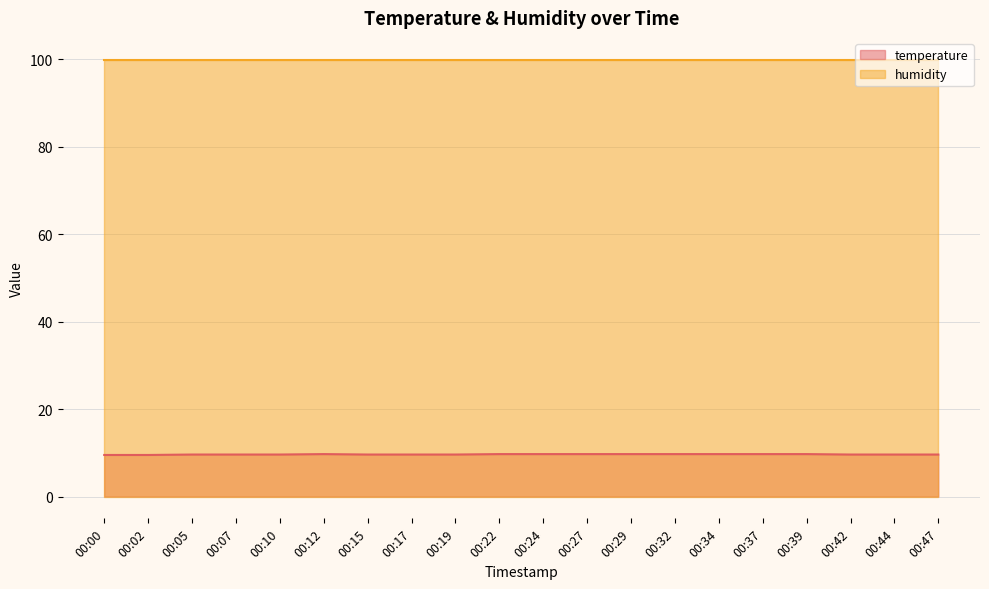

What is the sum of the values at 00:44 and 00:24?

19.3